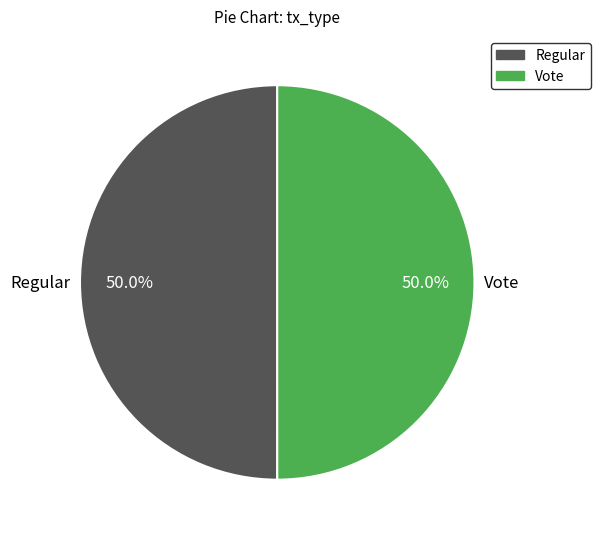

True or false: Vote accounts for 50% of the total.

True